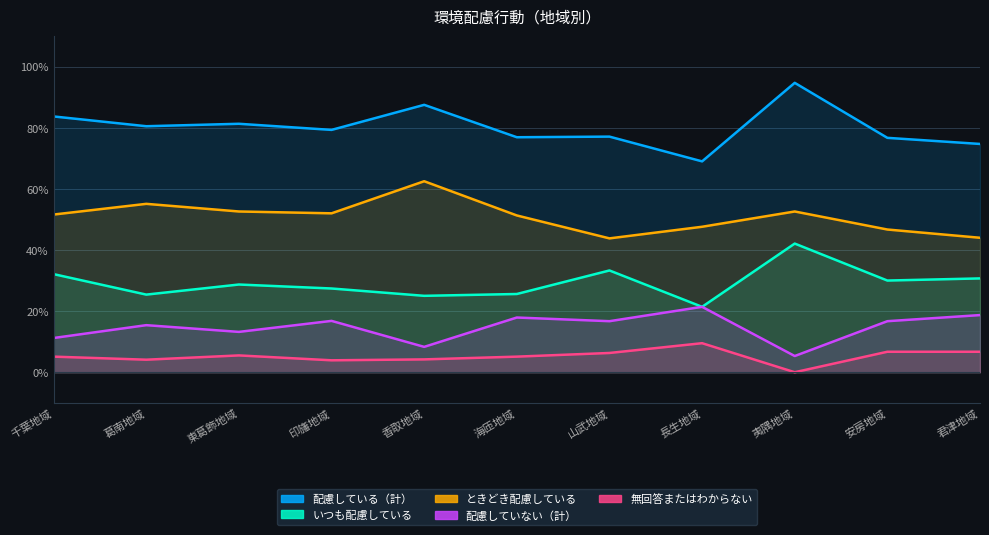

At which label does 無回答またはわからない first exceed 5?

千葉地域